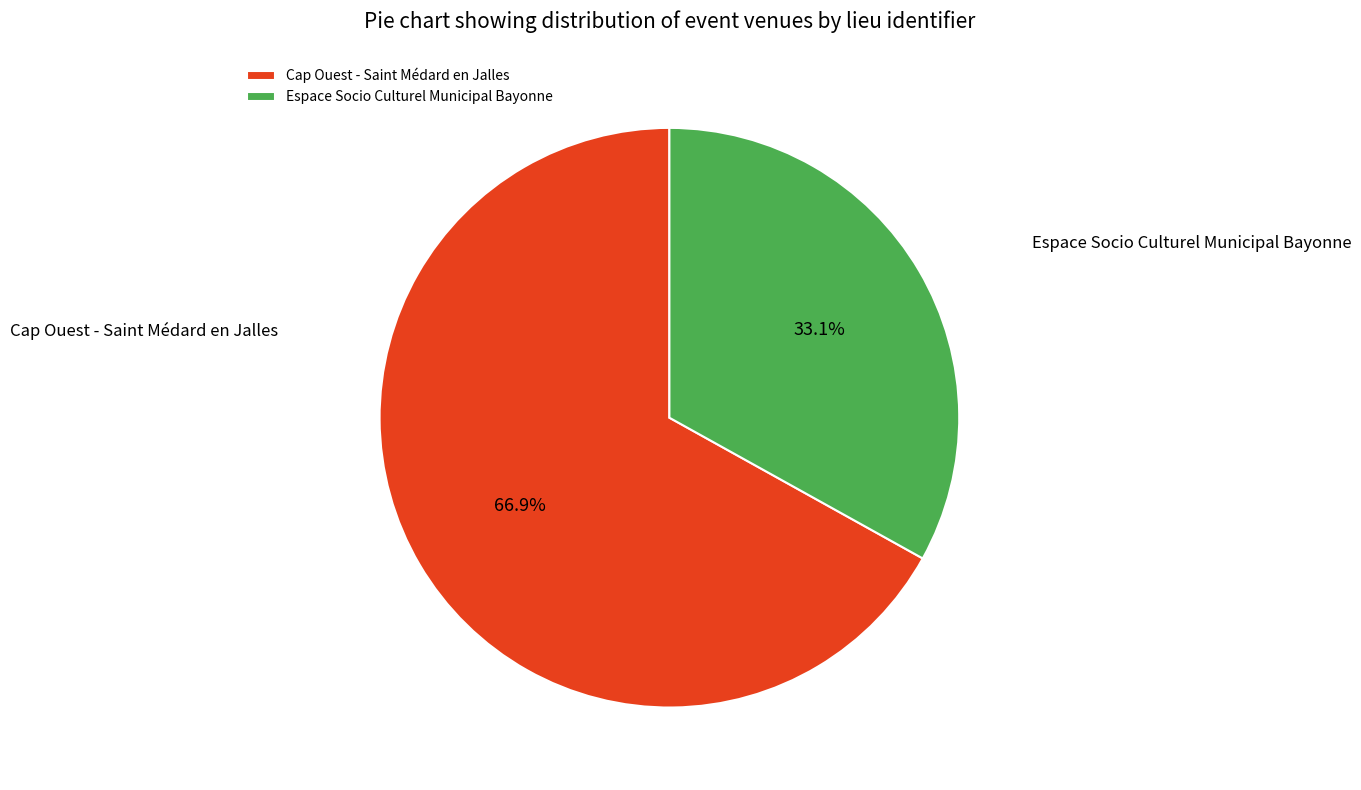

Count the number of slices in the pie.

2